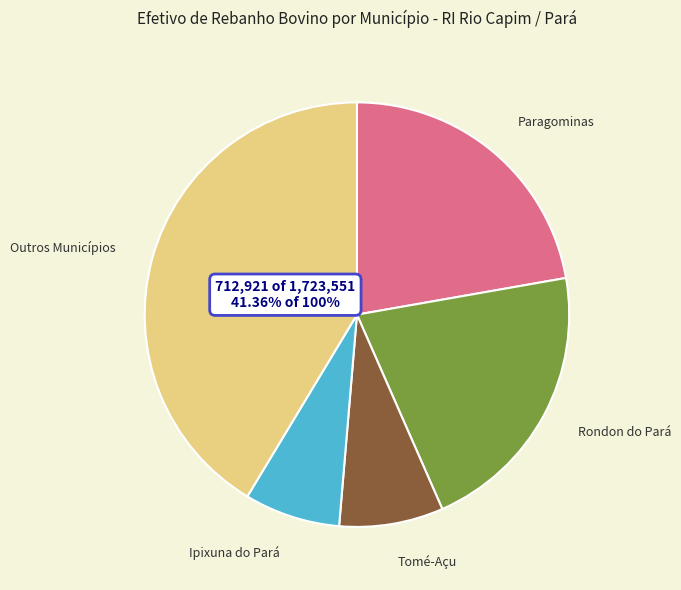

Count the number of slices in the pie.

5